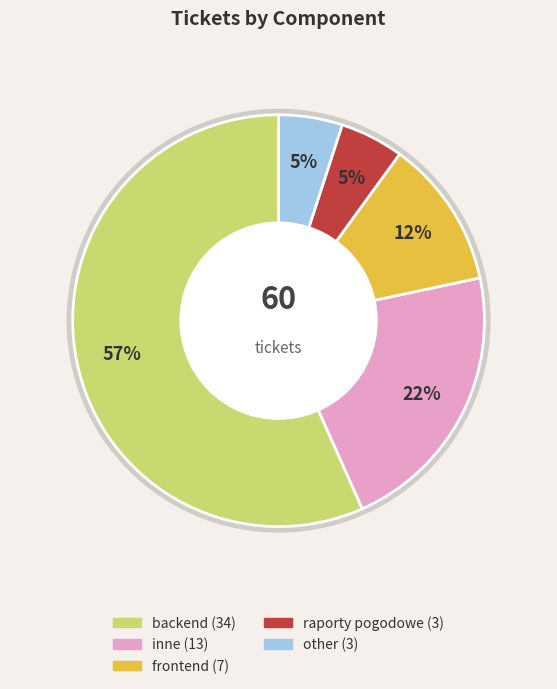

How many slices are in this pie chart?

5